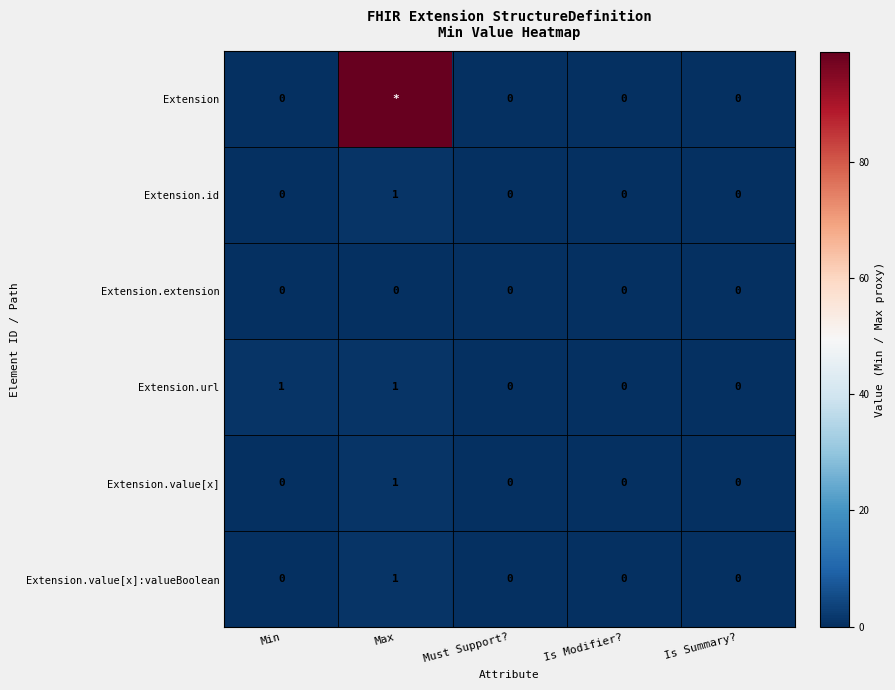

Is the value of Extension at Is Summary? greater than the value of Extension.url at Max?

No